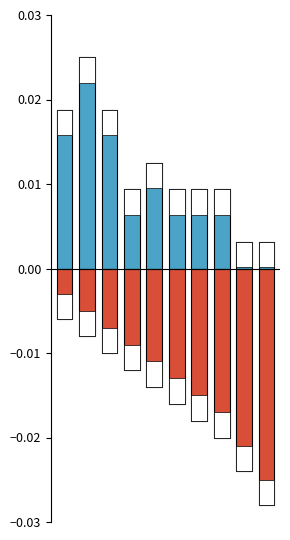

Is it true that negative equals -0.0 at 1?

False